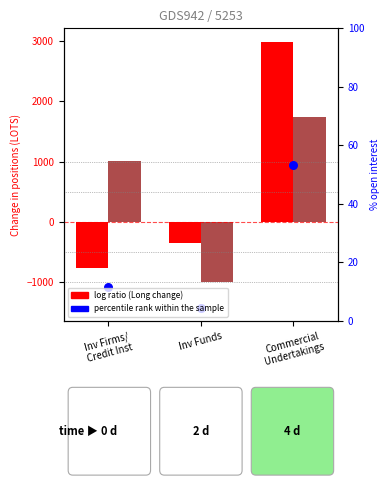

At how many categories does at least one series exceed 133?

2